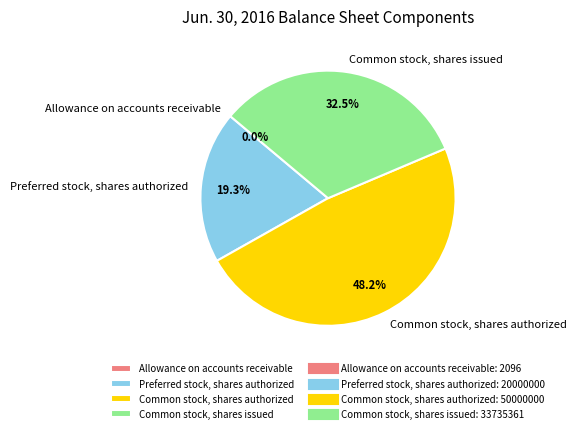

To the nearest percent, what percentage of the pie is Common stock, shares authorized?

48%